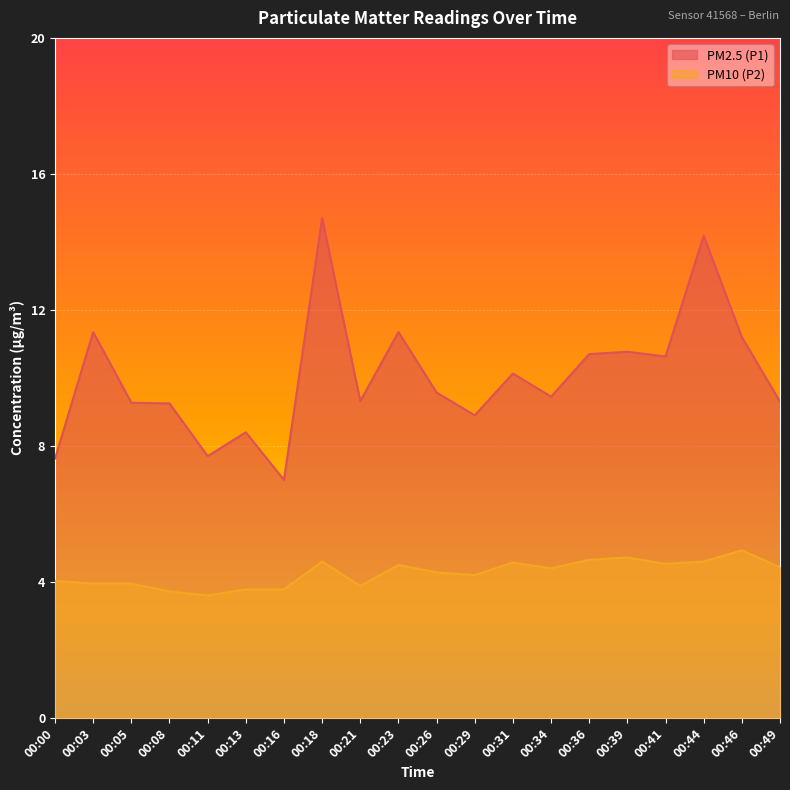

Is it true that PM2.5 (P1) equals 8.9 at 00:29?

True